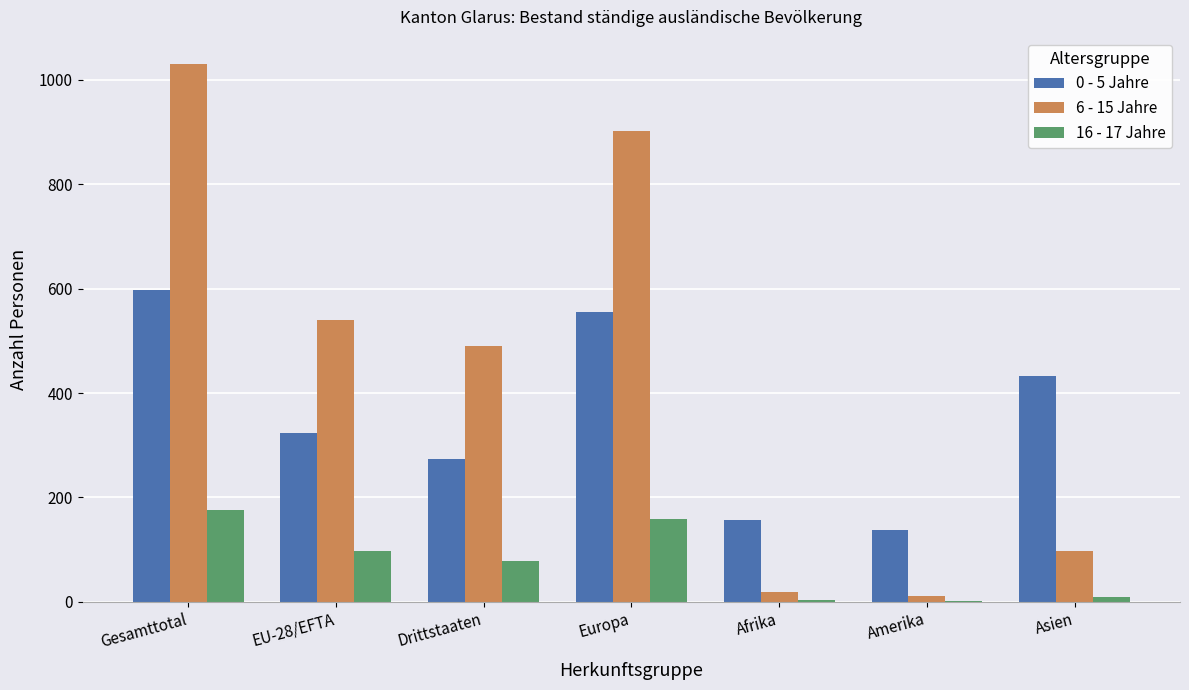

What are all the series names shown in the legend?

0 - 5 Jahre, 6 - 15 Jahre, 16 - 17 Jahre